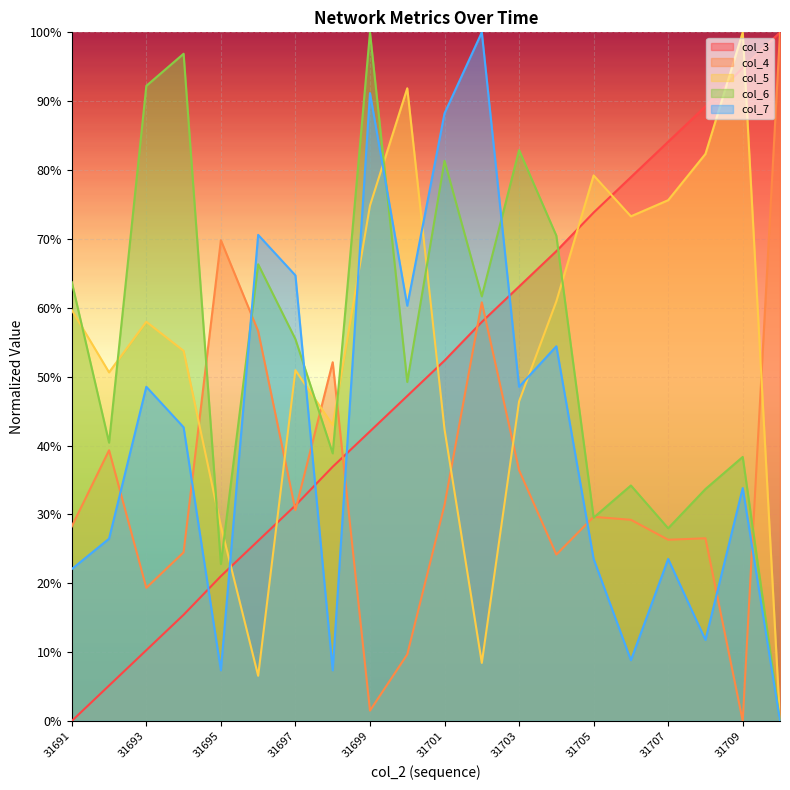

How many lines are shown in the chart?

5